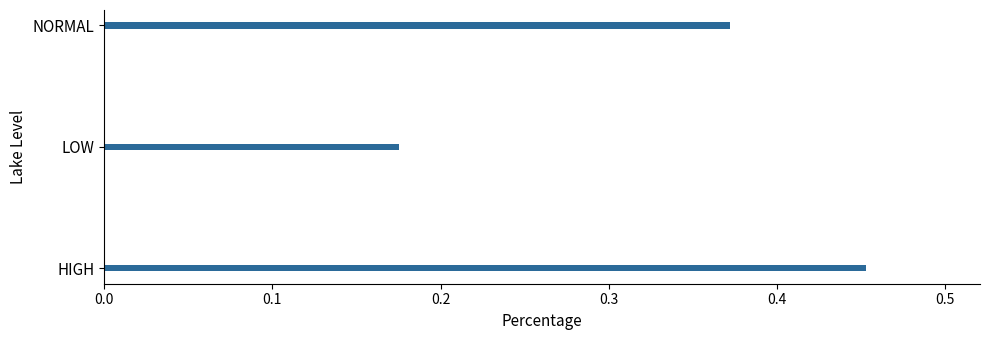

What is the average value?

0.3